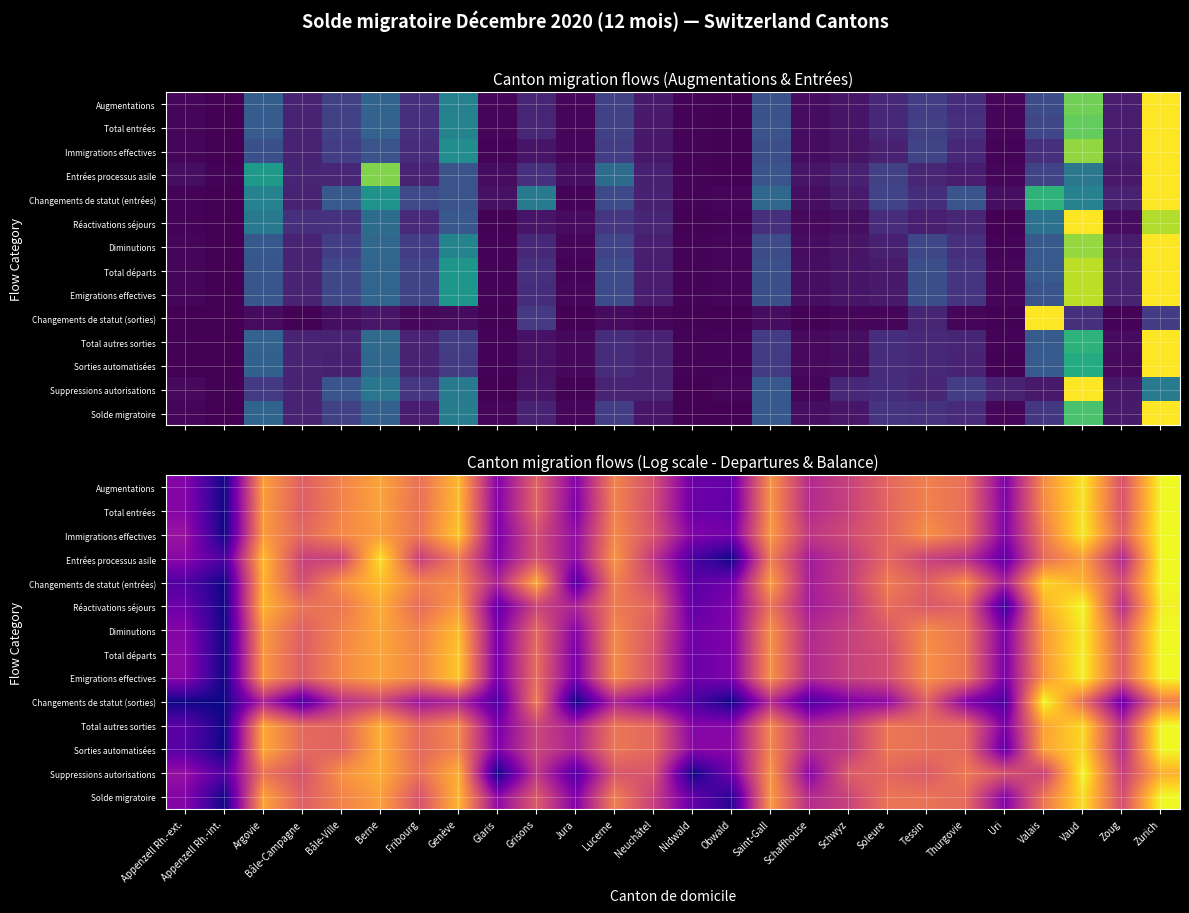

What is the difference between the Total entrées values at Tessin and Obwald?

0.5